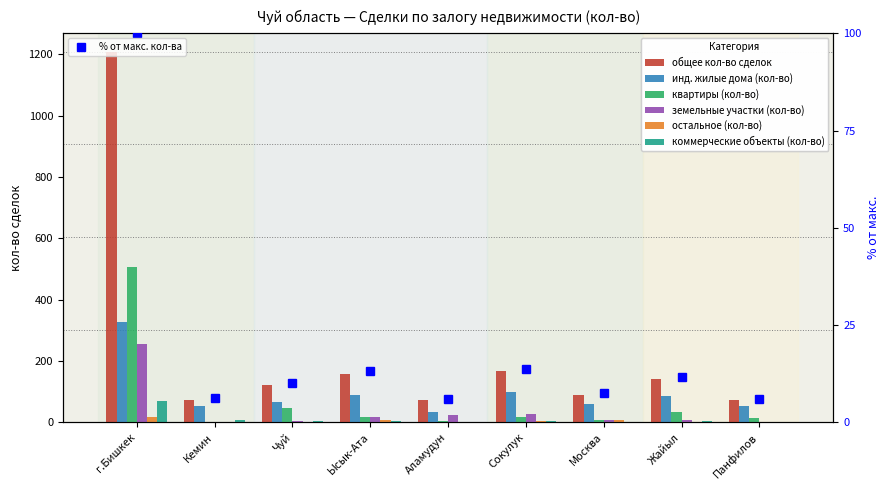

Count the number of data series in this chart.

6